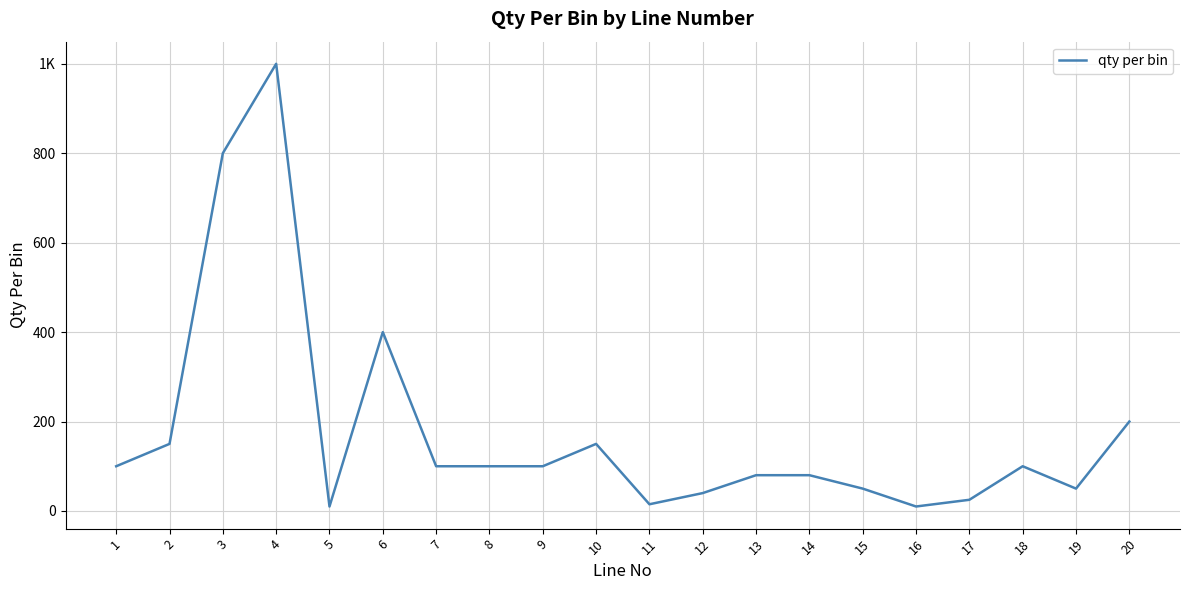

Which label corresponds to the largest value in the chart?

4